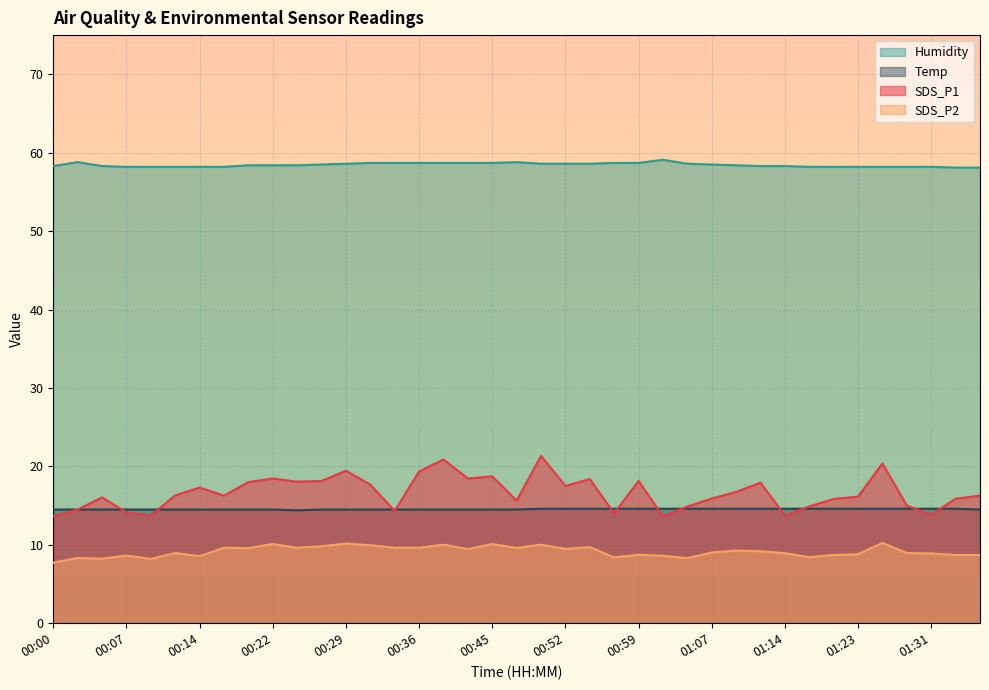

How many lines are shown in the chart?

4